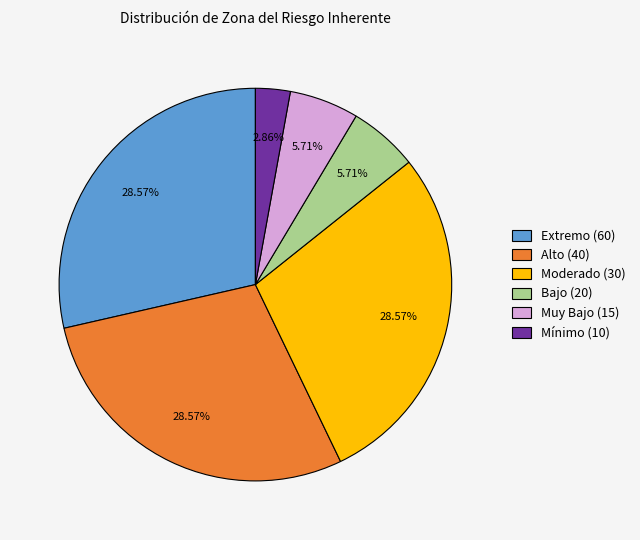

To the nearest percent, what is the difference between the largest and smallest slice percentages?

26%